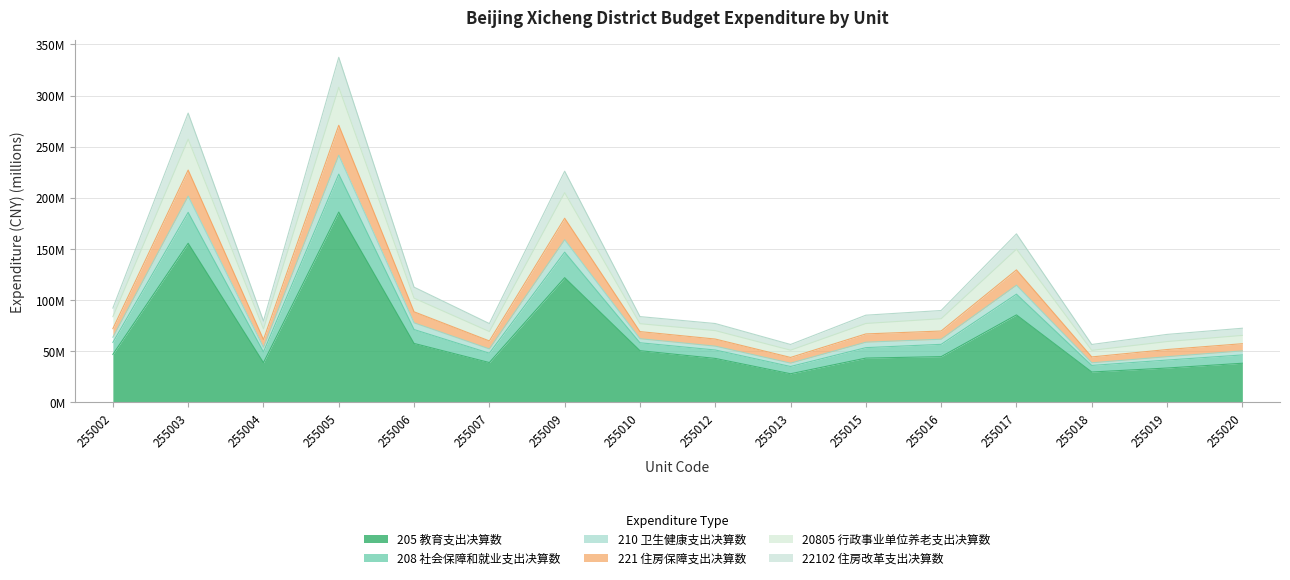

True or false: 210 卫生健康支出决算数 and 205 教育支出决算数 intersect in this chart.

False